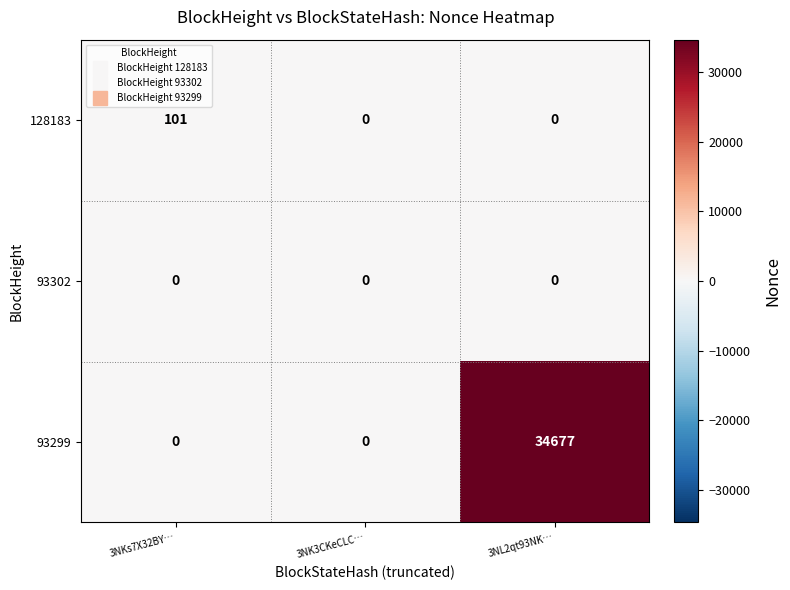

What is the average value of the 93299 series?

11559